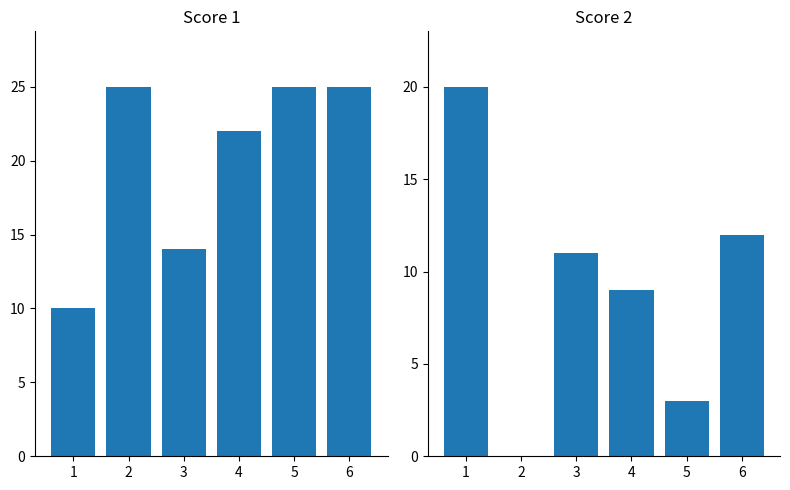

What is the total value across all series at 2?

25